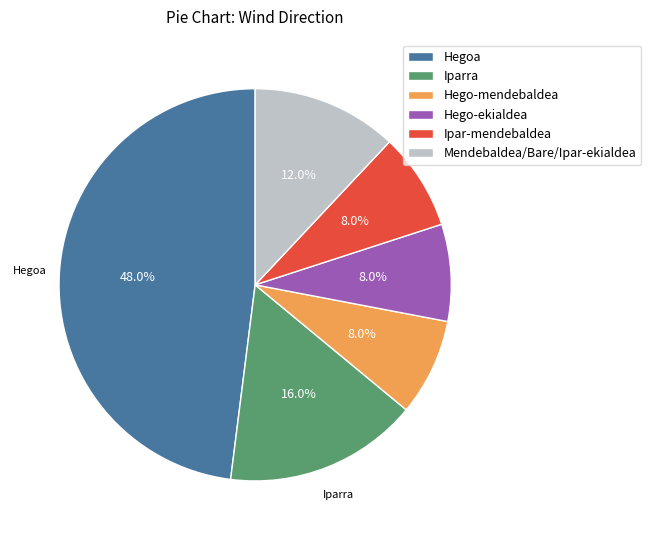

Between Hego-mendebaldea and Iparra, which is larger?

Iparra